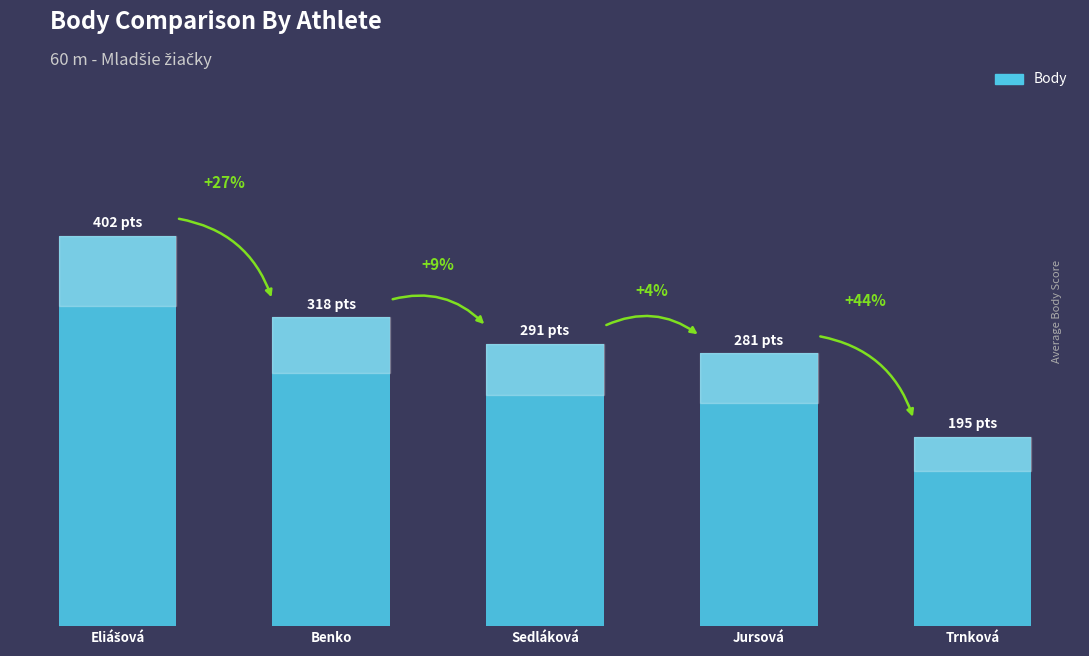

Are the bars horizontal?

No